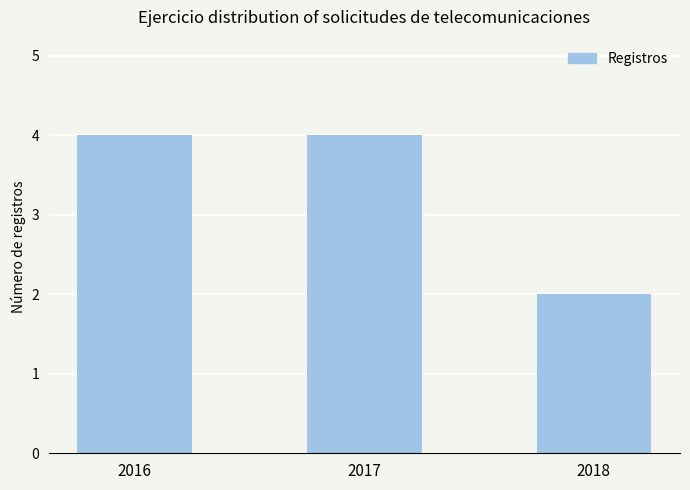

Does the chart contain stacked bars?

No